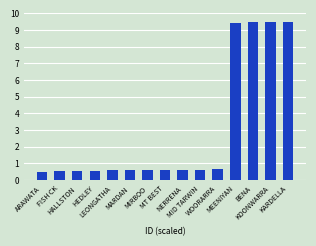

The chart shows a value of 0.6 at MT BEST. True or false?

True